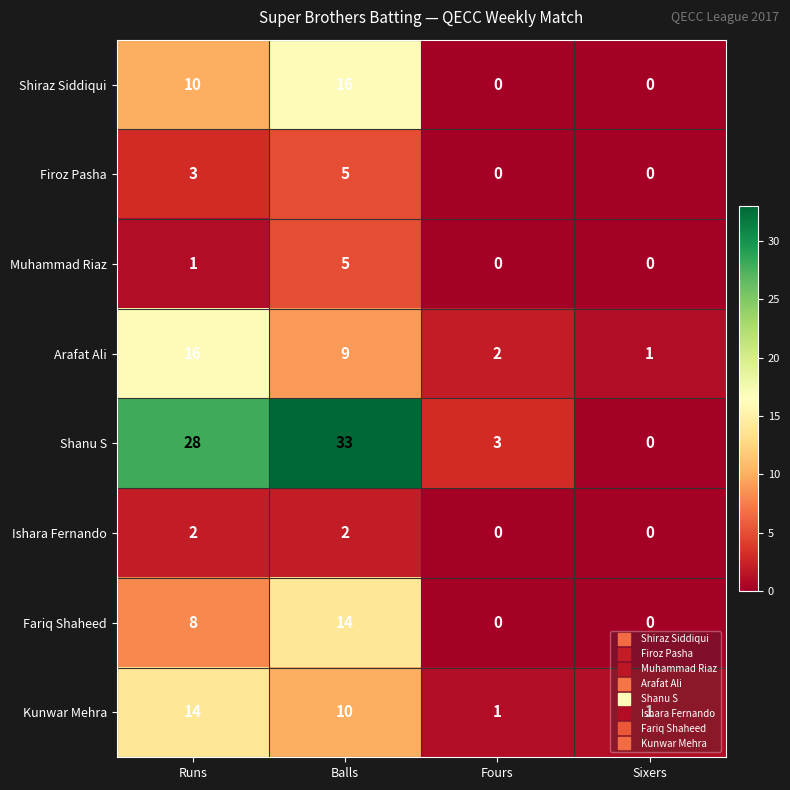

Is it true that Firoz Pasha equals 3 at Runs?

True